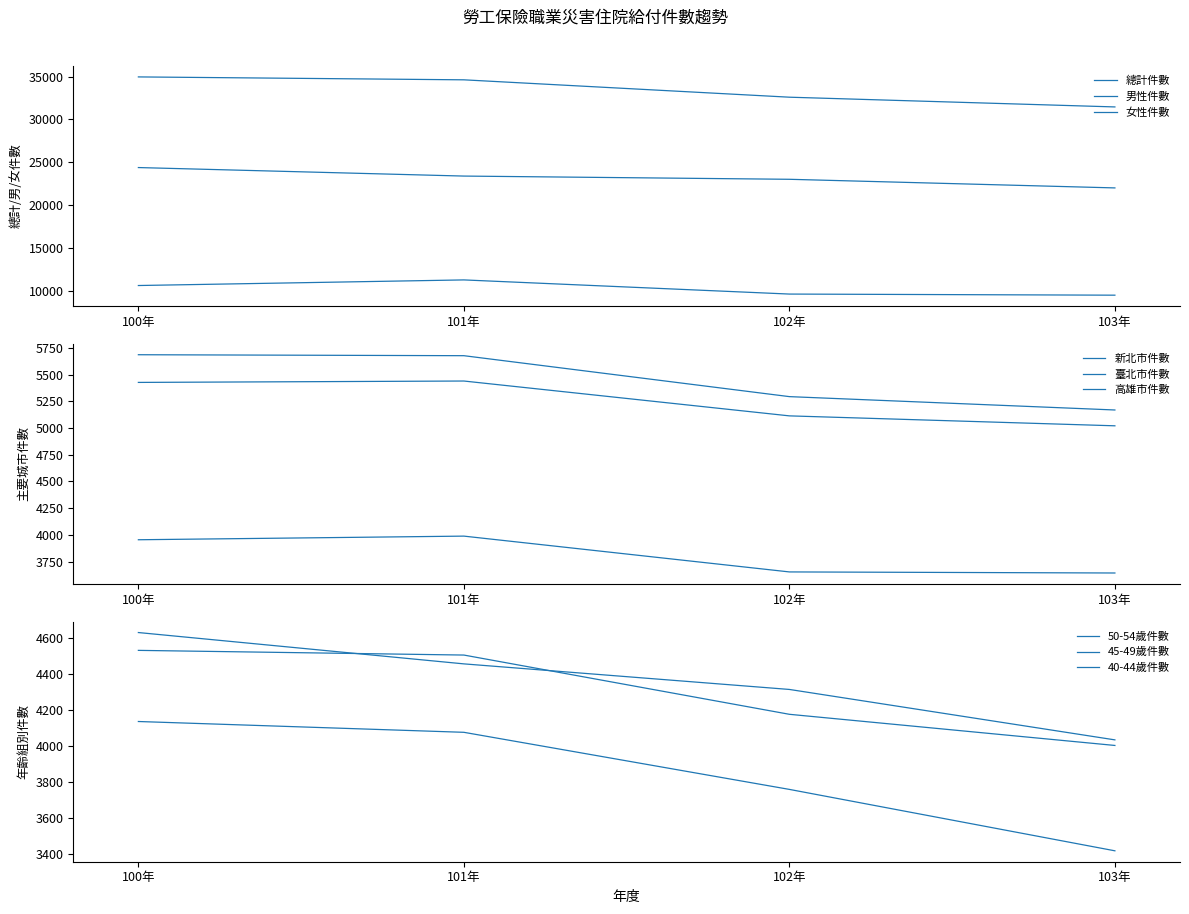

Rank the series by their maximum value, from lowest to highest.

女性件數, 男性件數, 總計件數